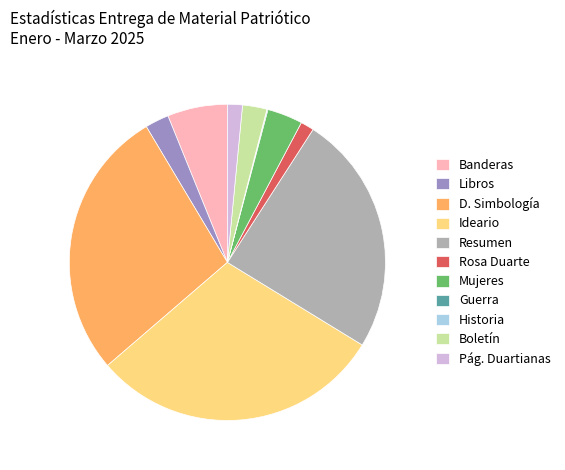

Is there a majority slice in this chart?

No